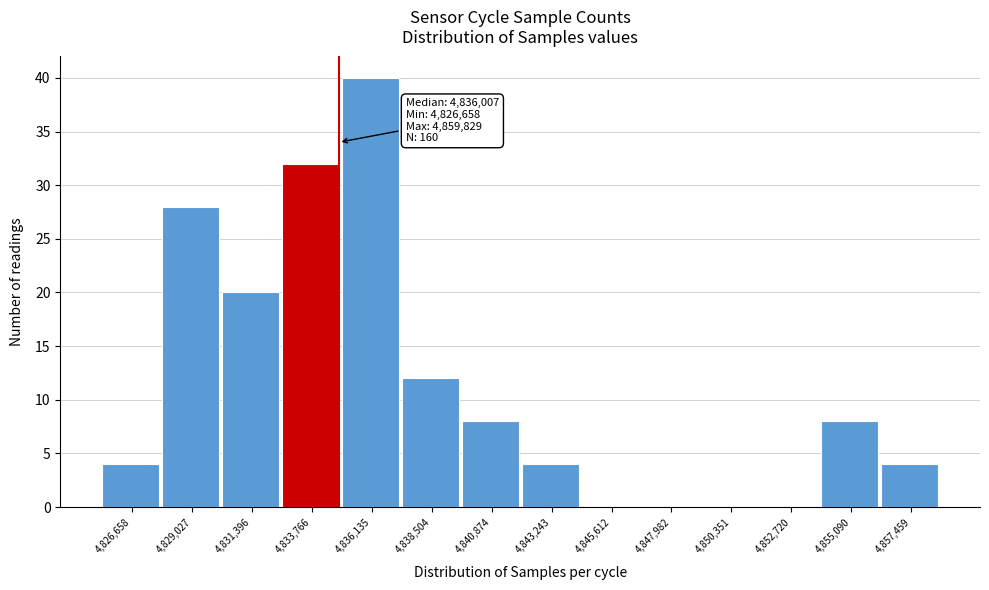

Reading left to right, what are all the values shown in this chart?

4,826,658=4	4,829,027=28	4,831,396=20	4,833,766=32	4,836,135=40	4,838,504=12	4,840,874=8	4,843,243=4	4,845,612=0	4,847,982=0	4,850,351=0	4,852,720=0	4,855,090=8	4,857,459=4